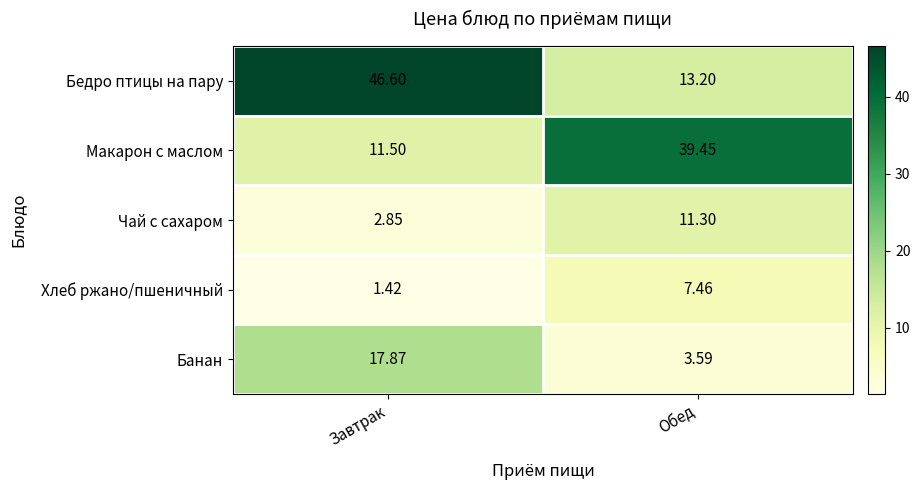

Which series changed the most between Завтрак and Обед?

Бедро птицы на пару